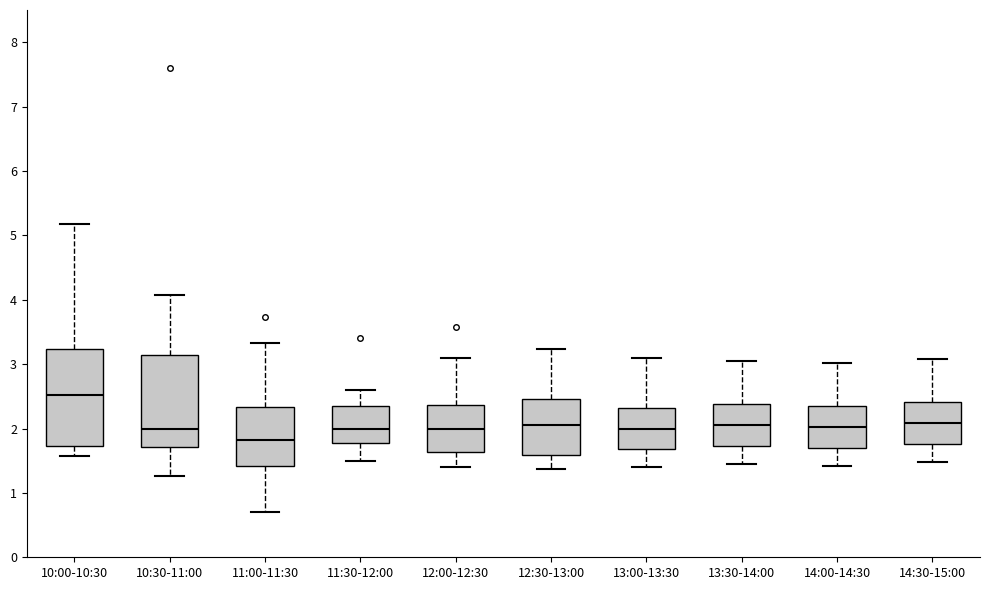

Reading left to right, transcribe this box plot: for each box, give where its median line is, the range the box spans, and where its two whiskers end, as read against the y-axis. The values are not printed on the chart, so give them approximately, as read against the axis.

10:00-10:30: median 2.5, box 1.7 to 3.2, whiskers 1.6 to 5.2
10:30-11:00: median 2.0, box 1.7 to 3.1, whiskers 1.3 to 4.1
11:00-11:30: median 1.8, box 1.4 to 2.3, whiskers 0.7 to 3.3
11:30-12:00: median 2.0, box 1.8 to 2.3, whiskers 1.5 to 2.6
12:00-12:30: median 2.0, box 1.6 to 2.4, whiskers 1.4 to 3.1
12:30-13:00: median 2.1, box 1.6 to 2.5, whiskers 1.4 to 3.2
13:00-13:30: median 2.0, box 1.7 to 2.3, whiskers 1.4 to 3.1
13:30-14:00: median 2.1, box 1.7 to 2.4, whiskers 1.5 to 3.1
14:00-14:30: median 2.0, box 1.7 to 2.3, whiskers 1.4 to 3.0
14:30-15:00: median 2.1, box 1.8 to 2.4, whiskers 1.5 to 3.1